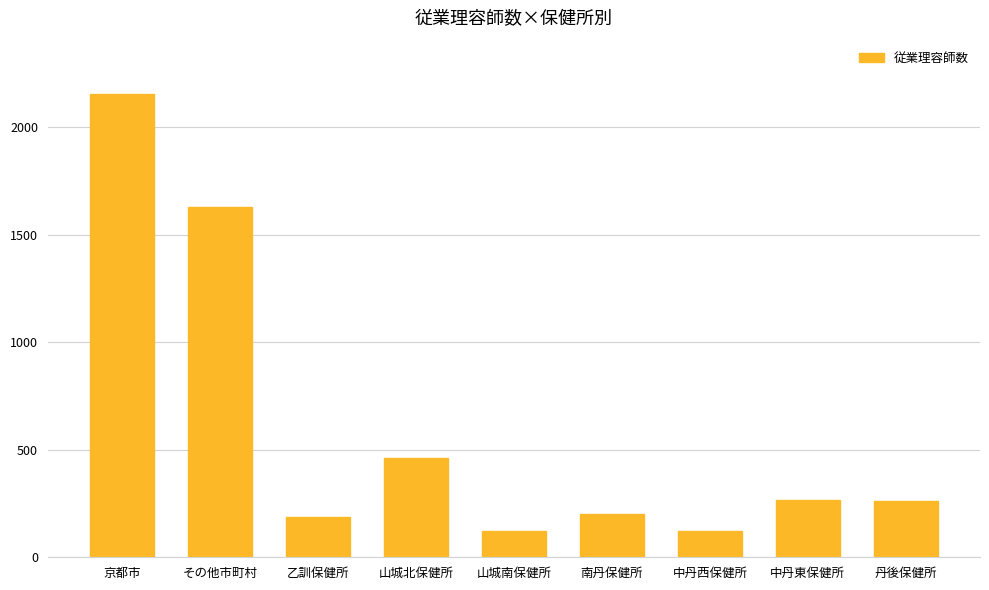

At which category does the chart reach its peak across all series?

京都市